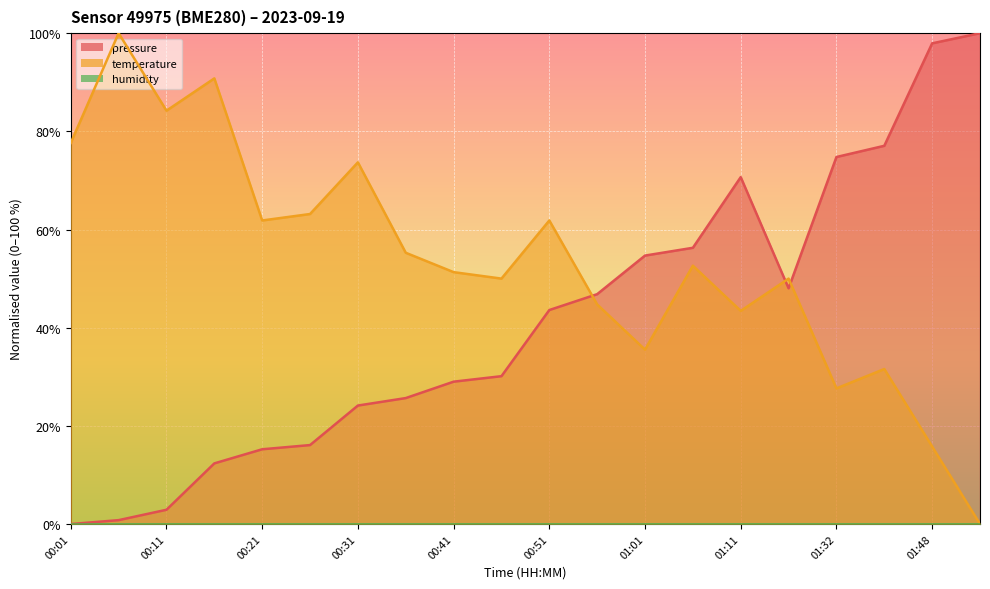

How many intersections are there between pressure and temperature?

3